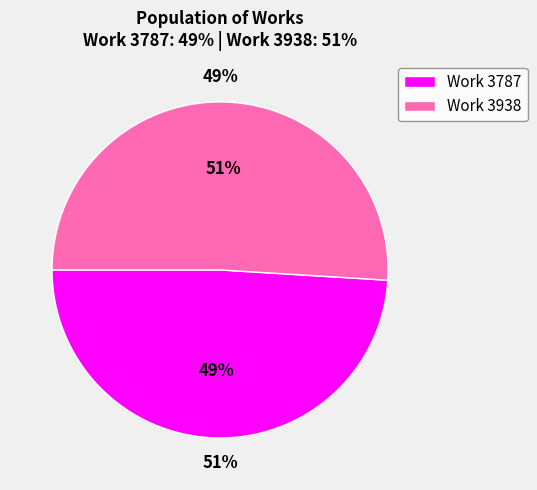

To the nearest percent, what is the average slice percentage?

50%